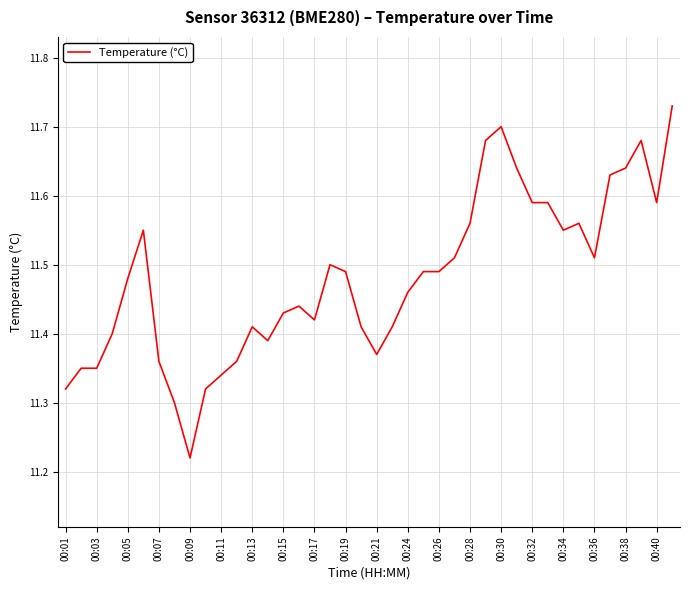

What is the difference between the maximum and minimum values?

0.5